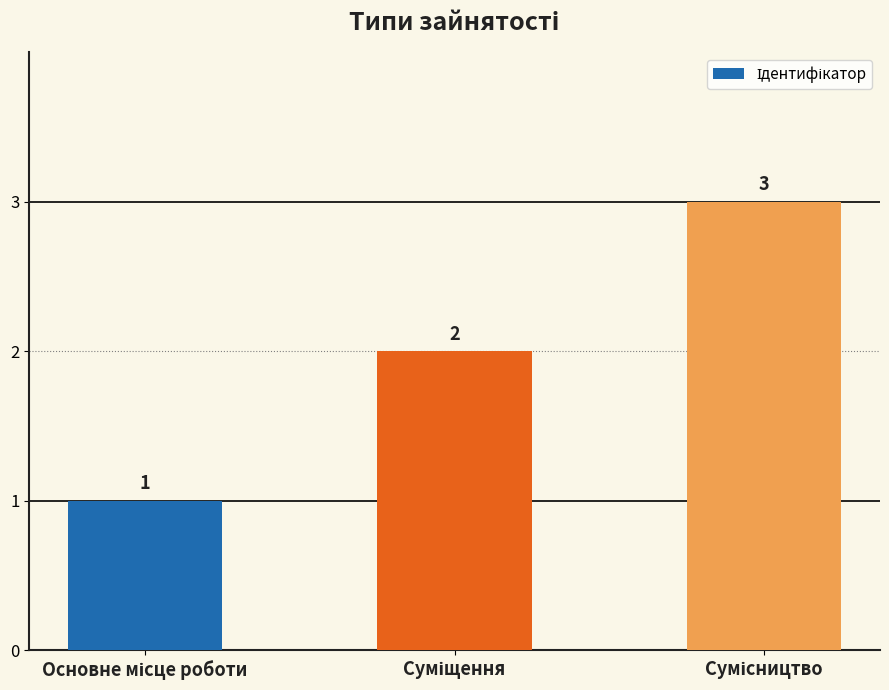

What is the greatest value displayed?

3